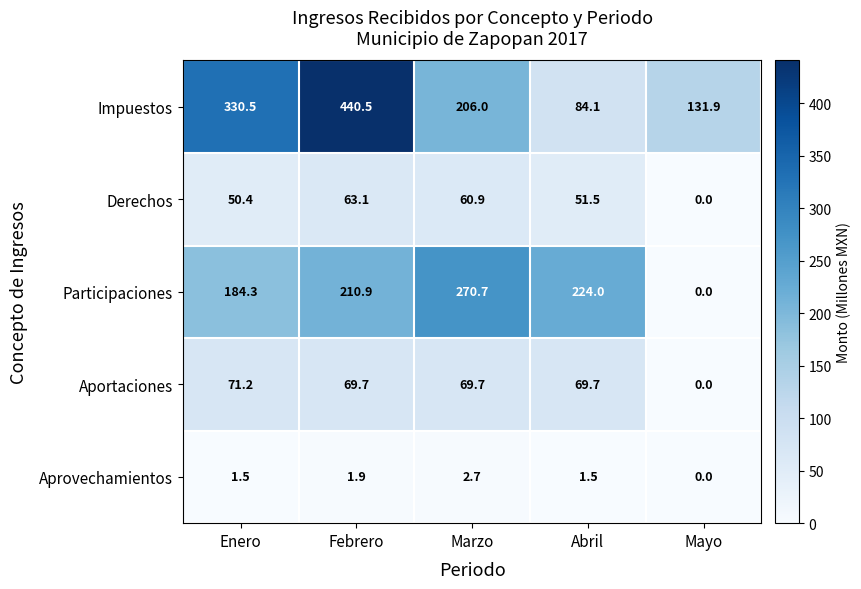

What is the total value across all series at Febrero?

786.1